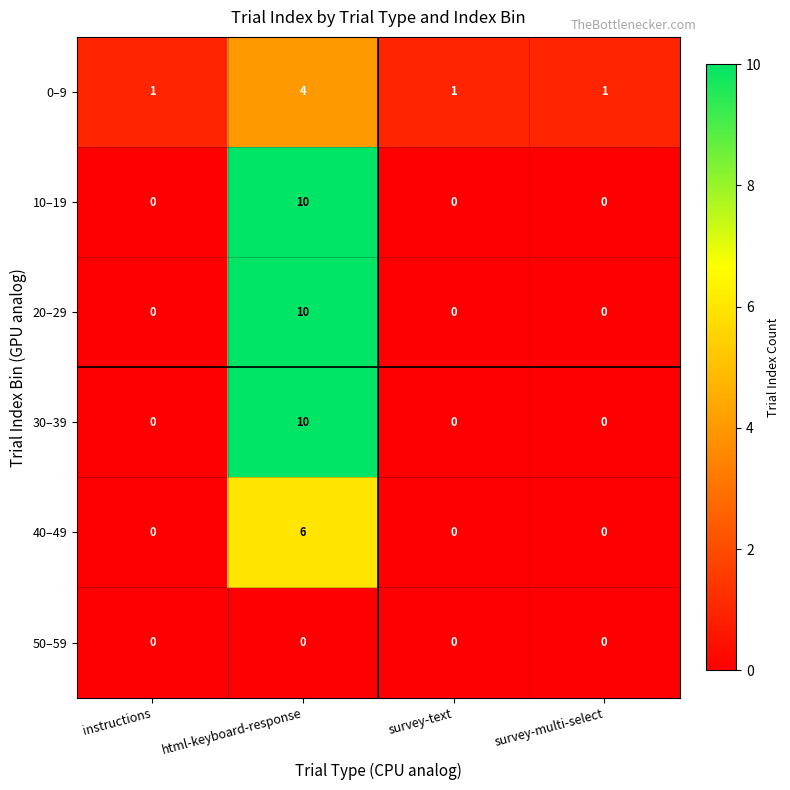

What is the difference between the maximum and minimum values in the 20–29 series?

10